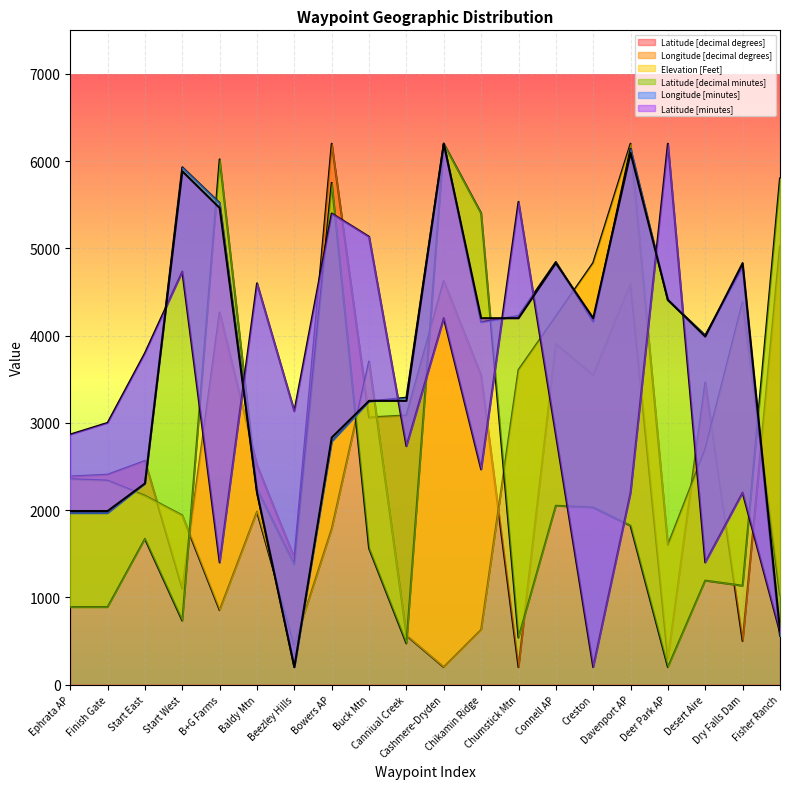

At which label does Latitude [decimal minutes] first exceed 4155?

Start West